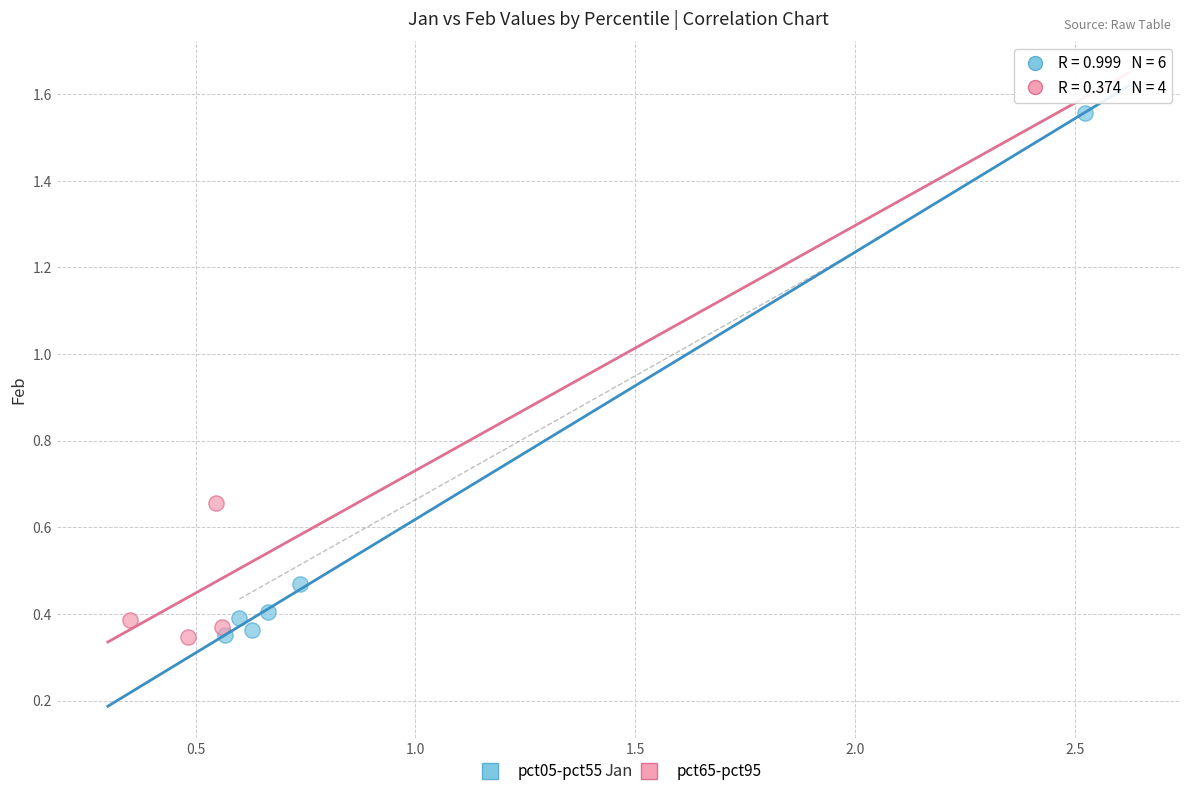

Which series has the largest Y range (max minus min)?

pct05-pct55